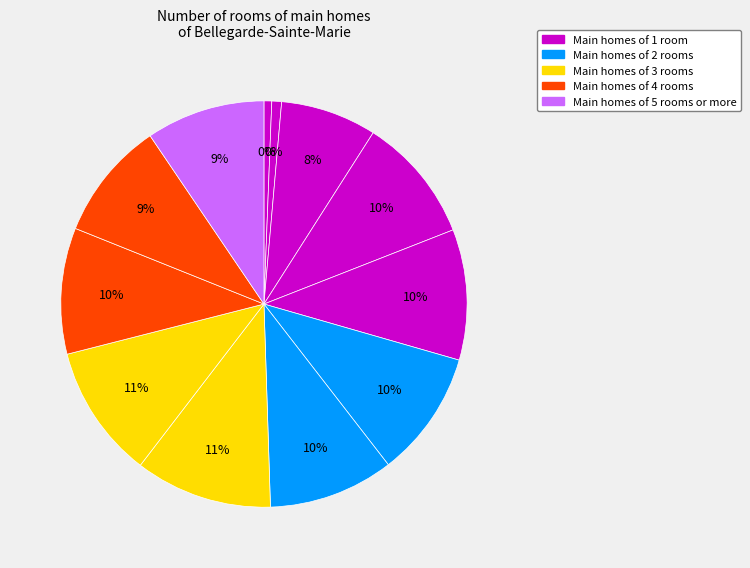

How many segments does this pie chart have?

12